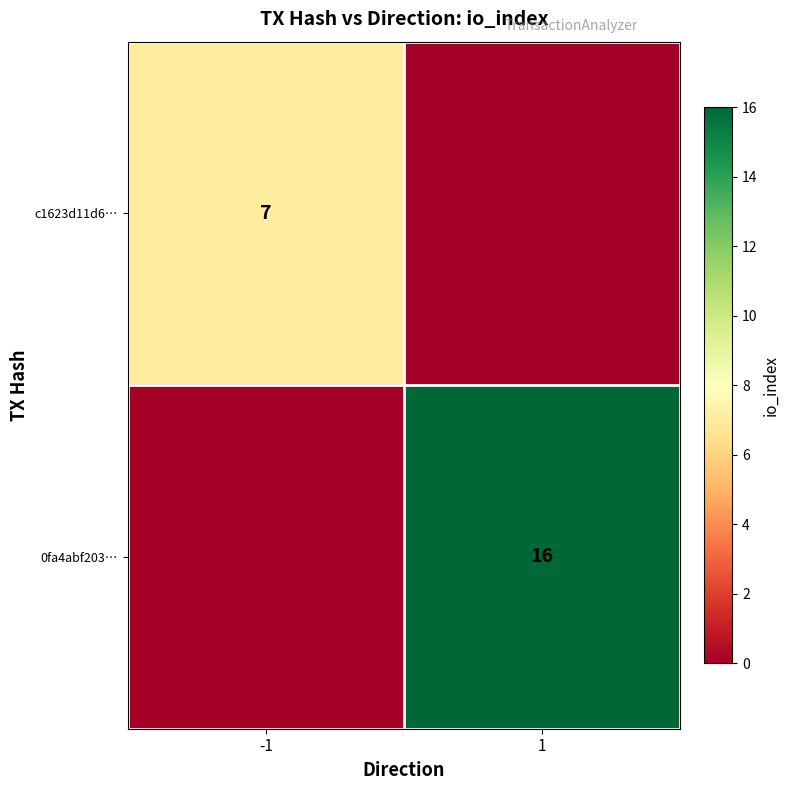

True or false: c1623d11d6… has a value of 7 at -1.

True